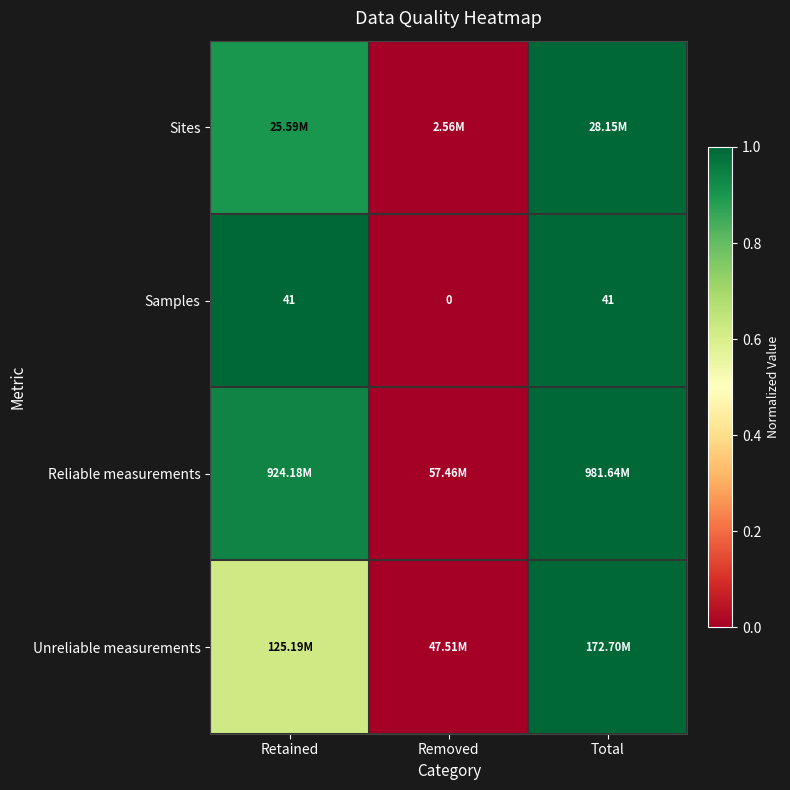

Where is Samples nearest to the value 20?

Removed